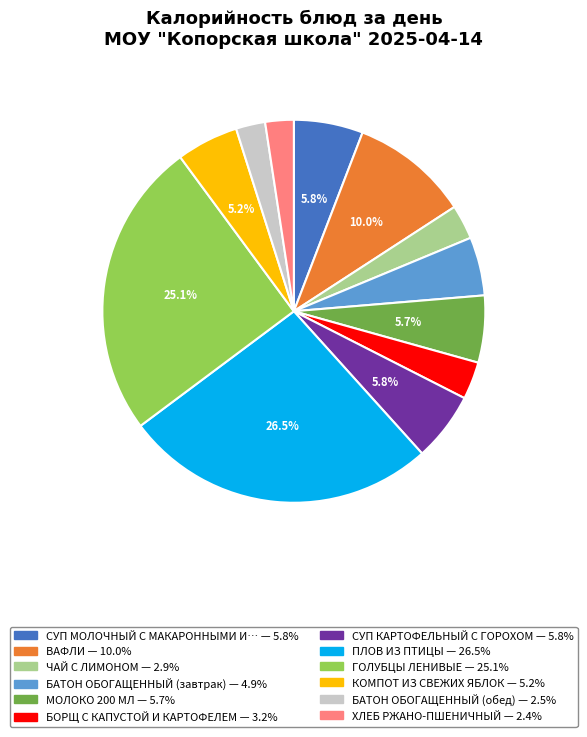

Is there any slice that represents more than half of the pie?

No